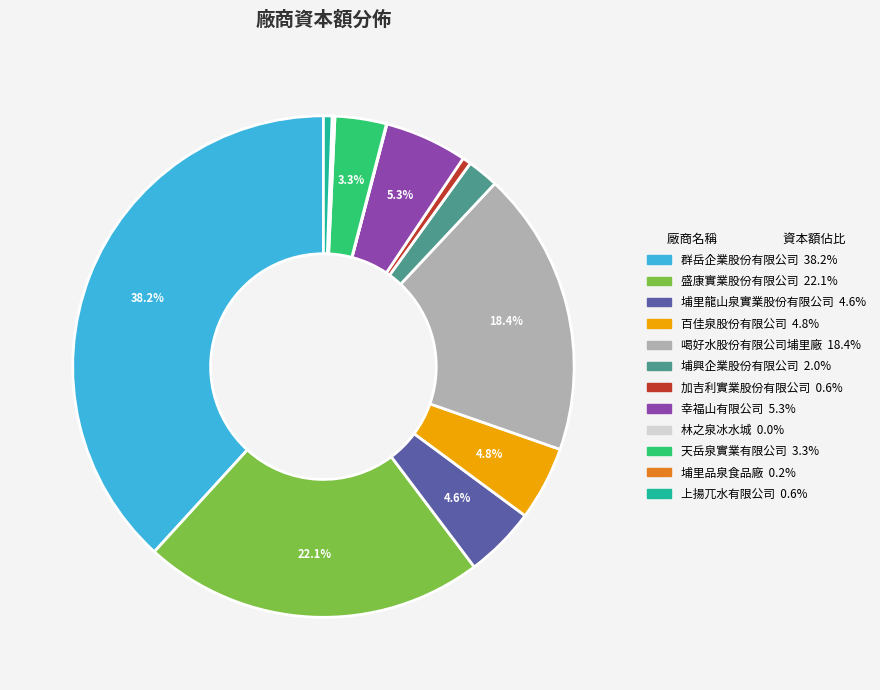

Which category has the biggest portion of the pie?

群岳企業股份有限公司